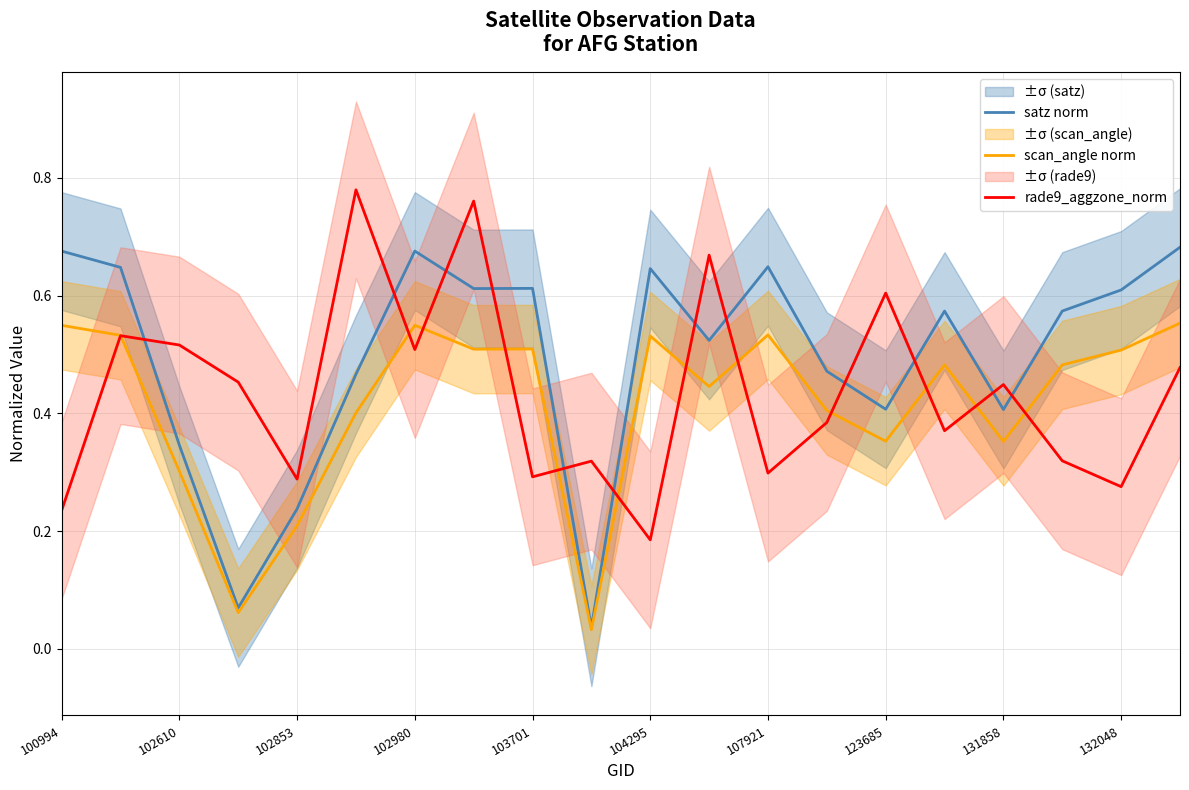

The value of scan_angle norm at 102853 is 0.2. True or false?

True